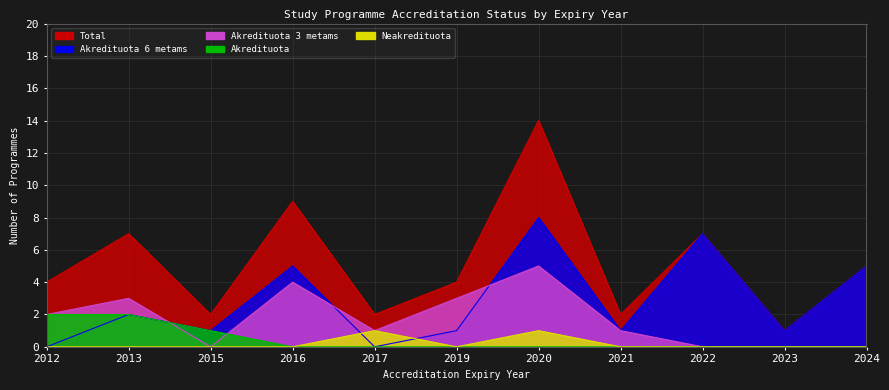

What is the greatest value displayed?

14